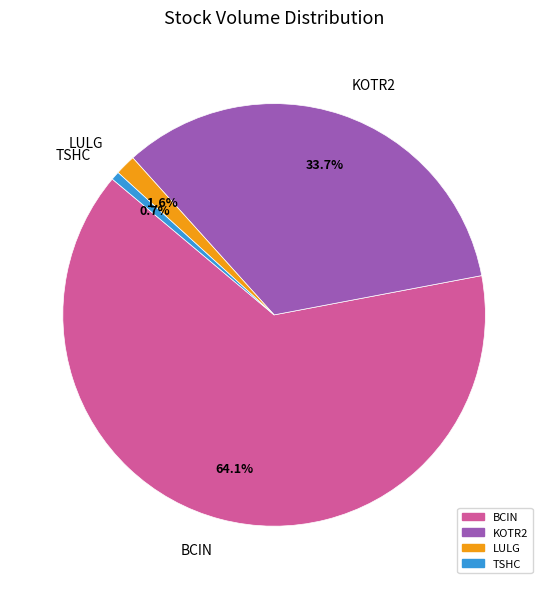

Is it true that BCIN is 64% of the pie?

True